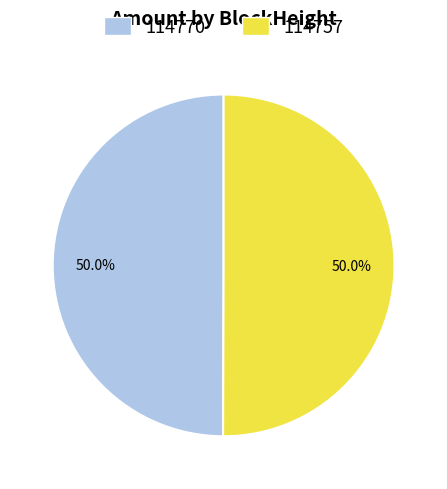

What is the ratio of the value at 114770 to the value at 114757?

1.0